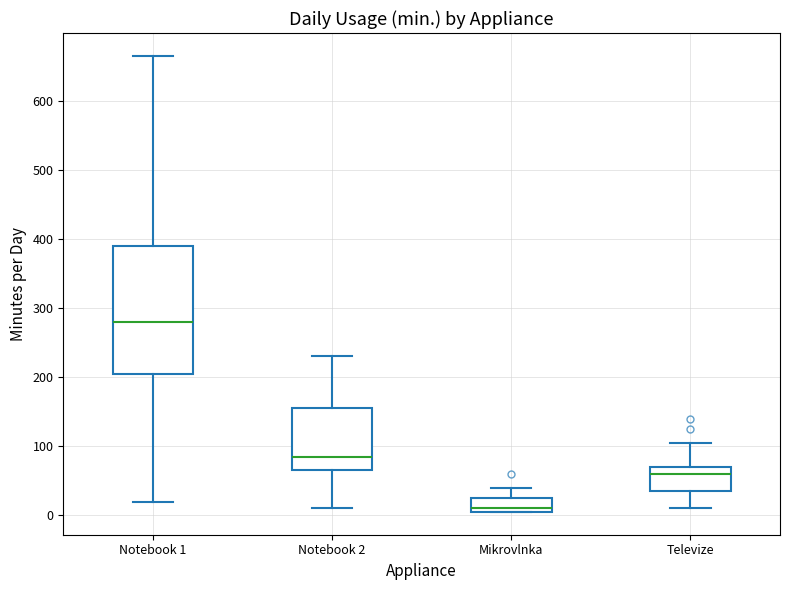

Which box's median line is the highest?

Notebook 1